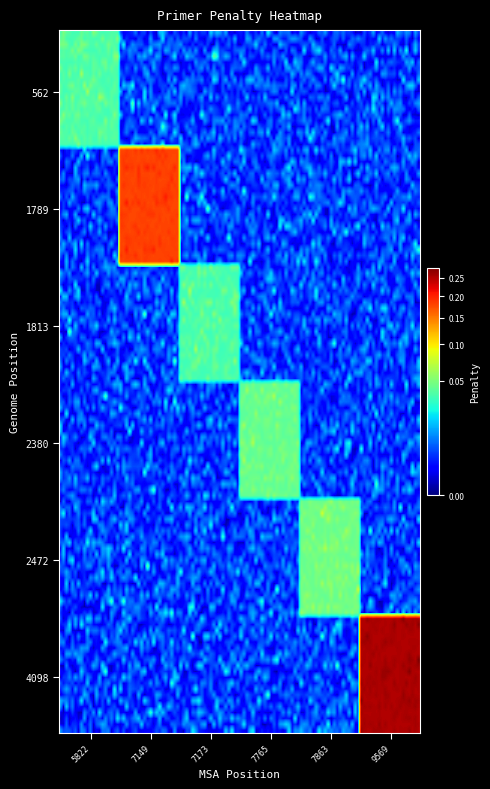

Which series has the largest total across all categories?

4098